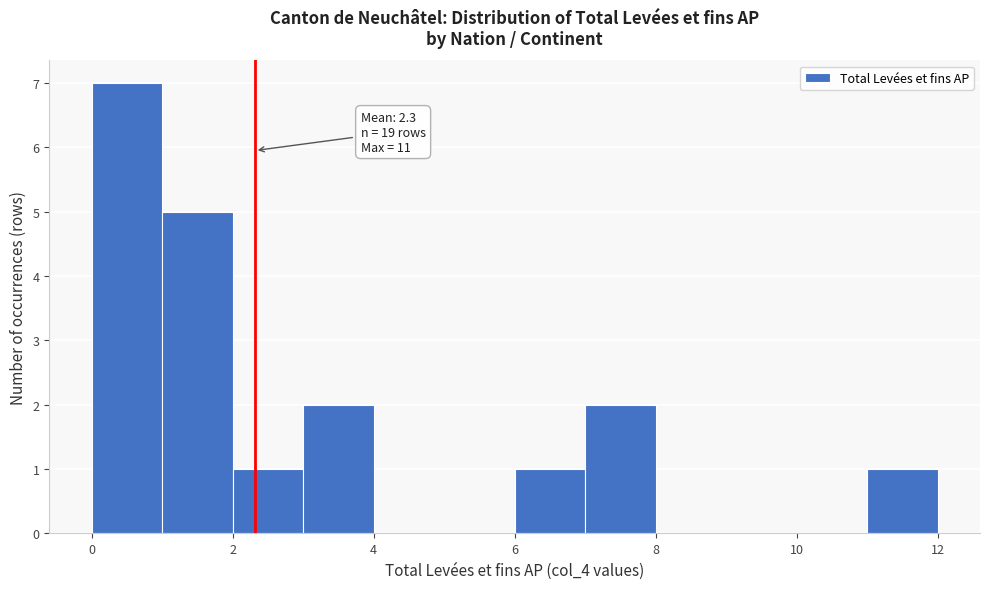

Which range on the x-axis has the tallest bar?

0 to 1